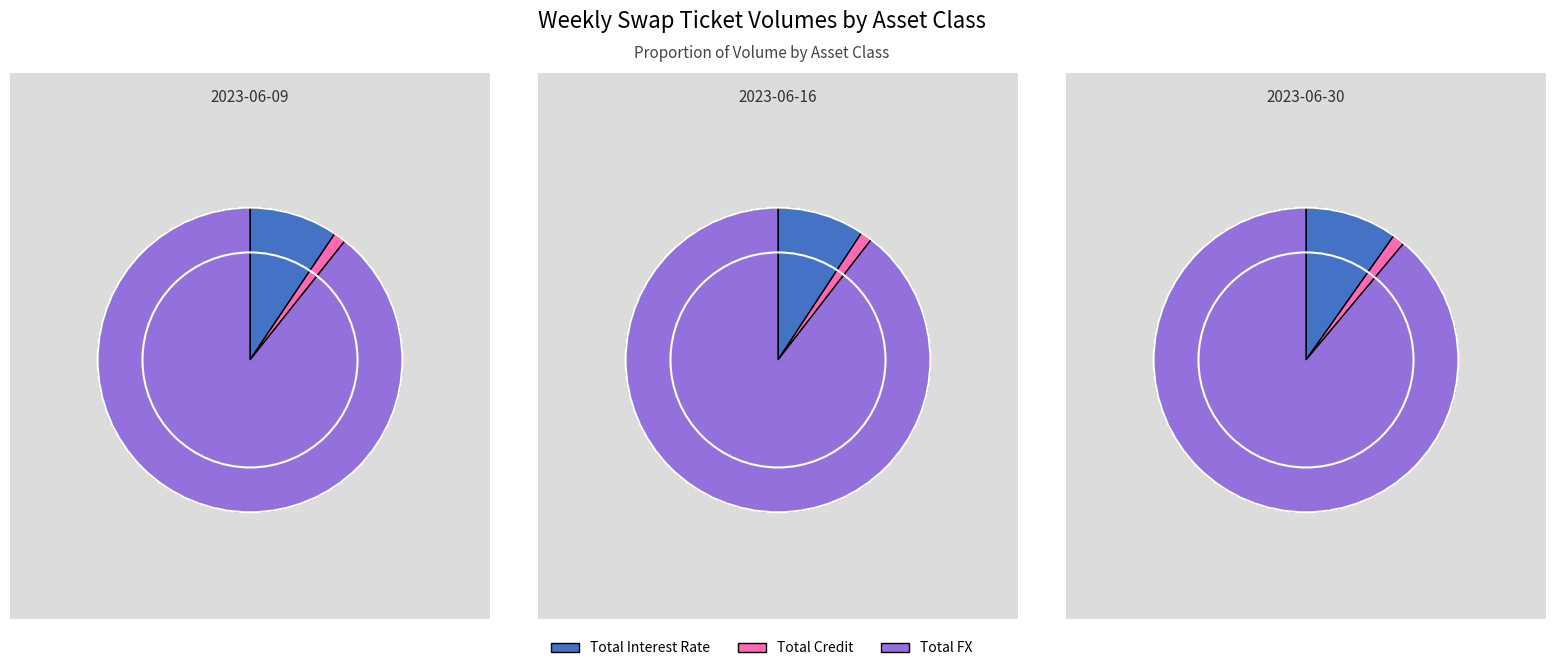

What is the smallest slice in the pie chart?

Total Credit